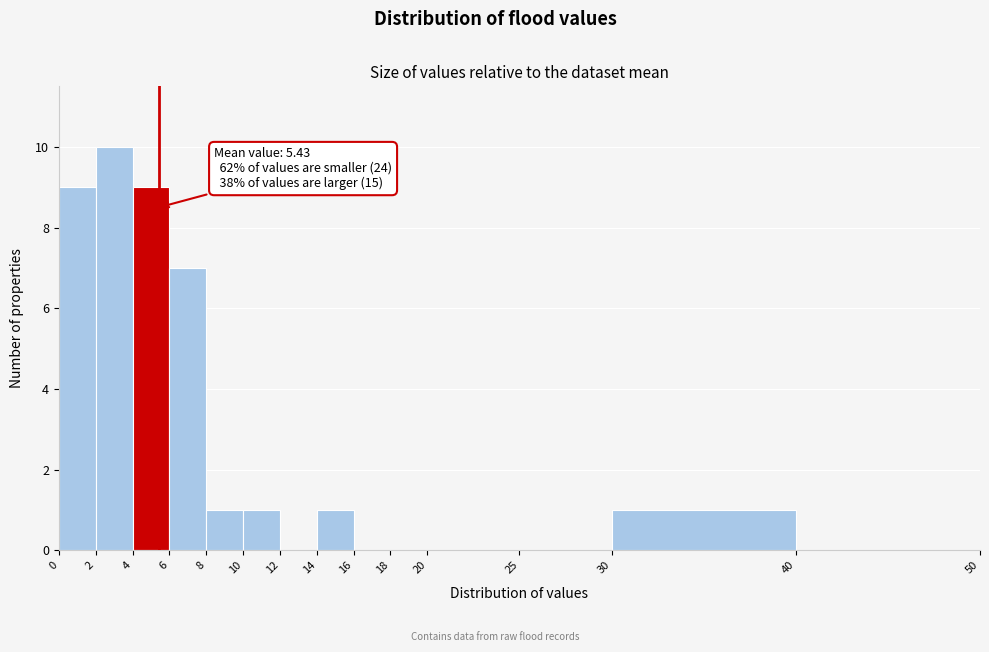

Which range on the x-axis has the tallest bar?

2 to 4